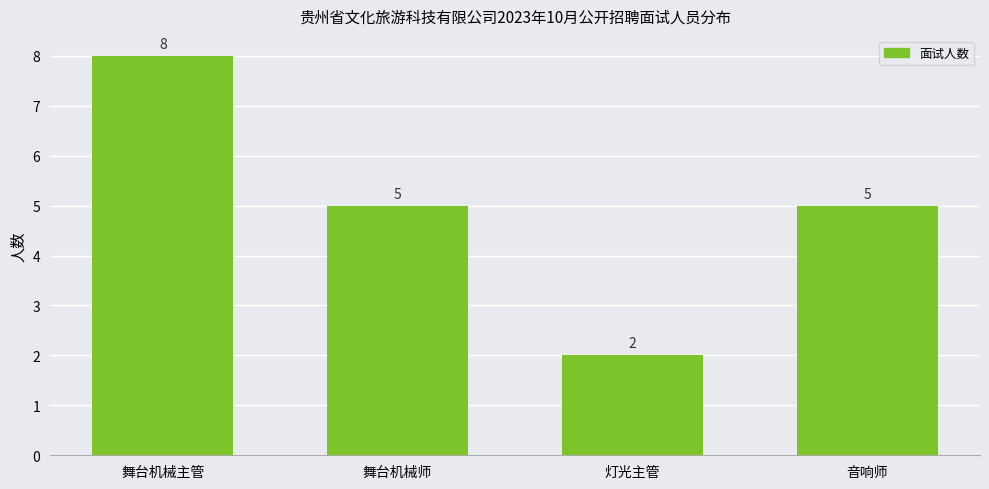

How many data points does each series have?

4